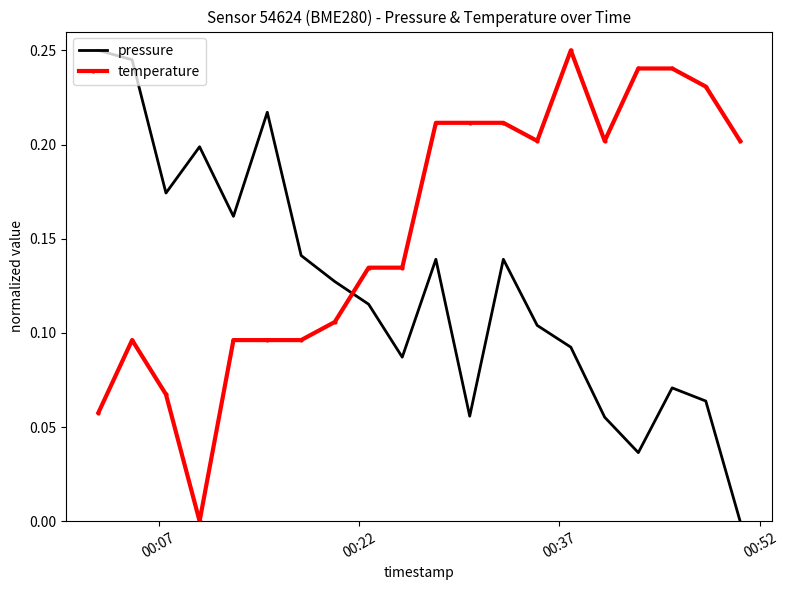

Which series ends up on top after the final intersection of pressure and temperature?

temperature